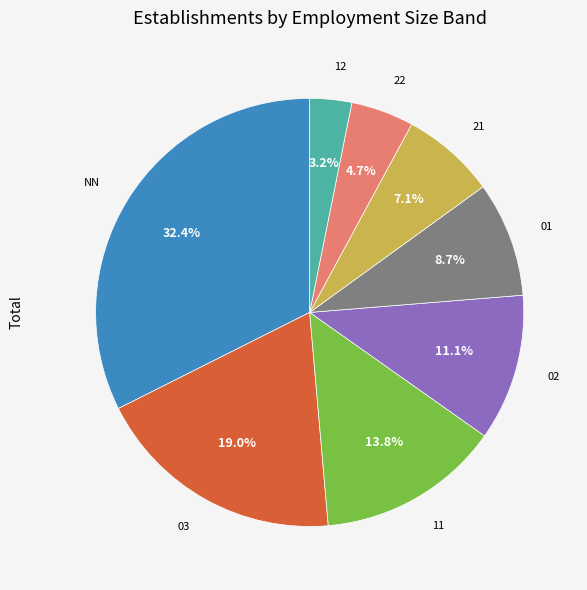

To the nearest percent, what portion does 02 represent?

11%